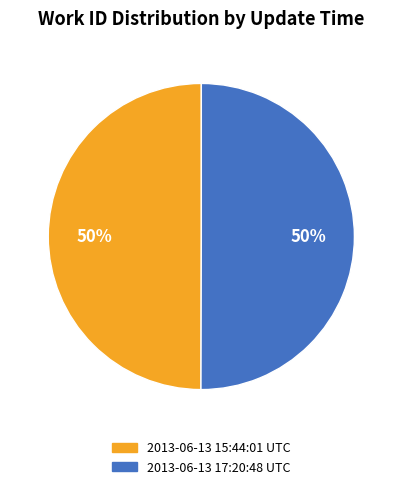

To the nearest percent, what is the average slice percentage?

50%